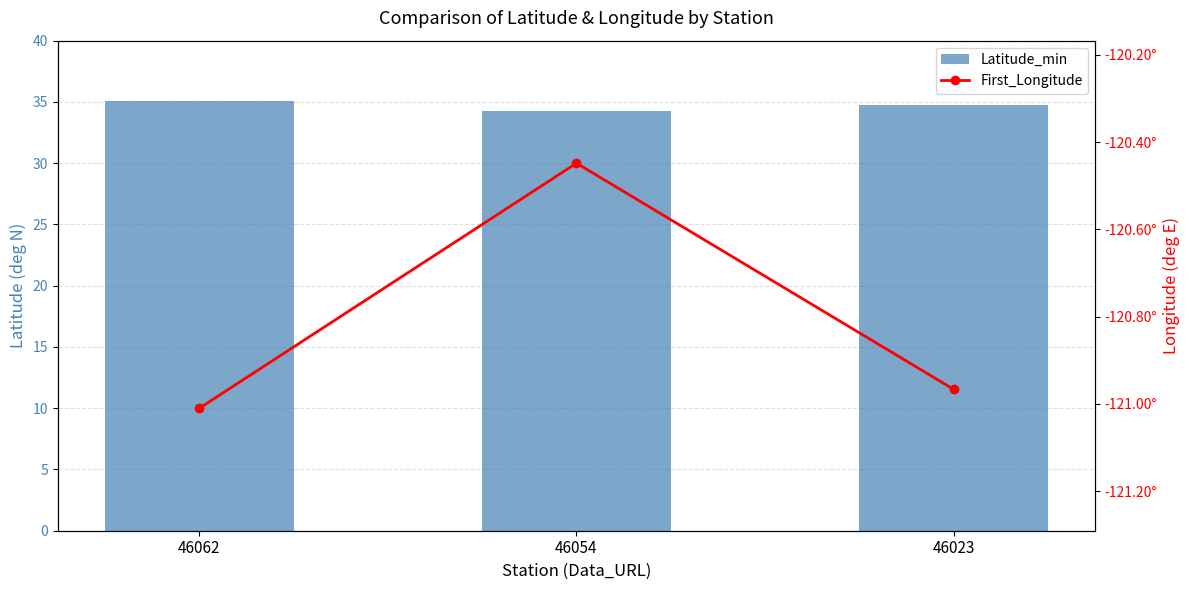

What is the value of the Latitude_min bar at the 1st from the left?

35.1